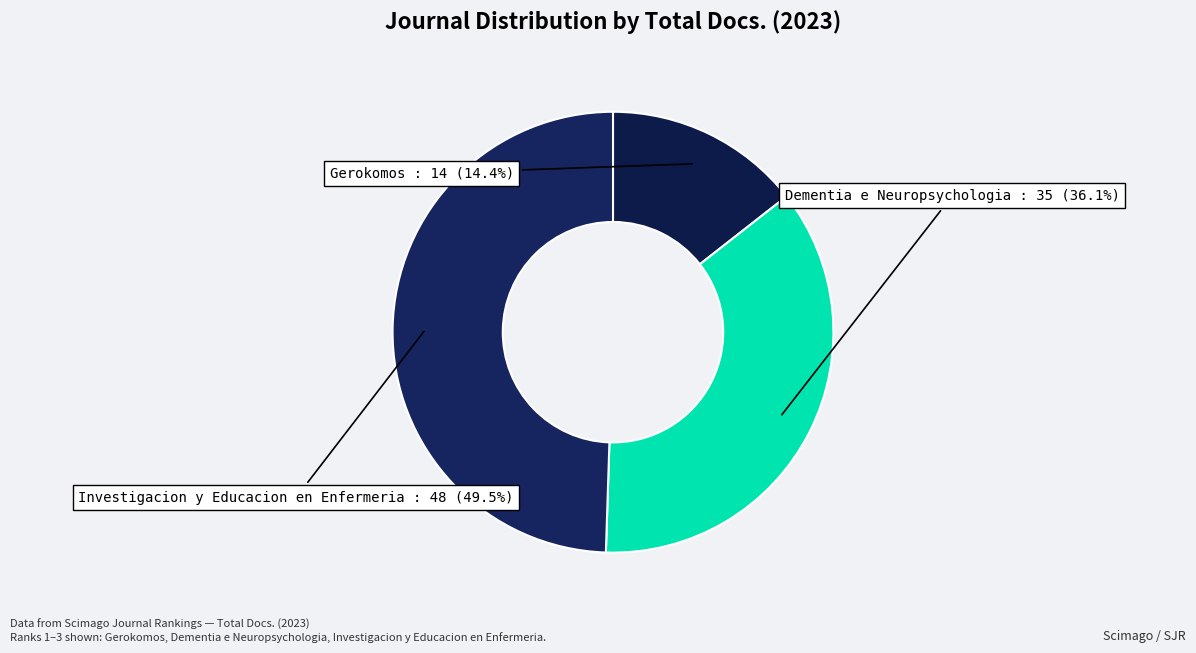

Is there any slice that represents more than half of the pie?

No